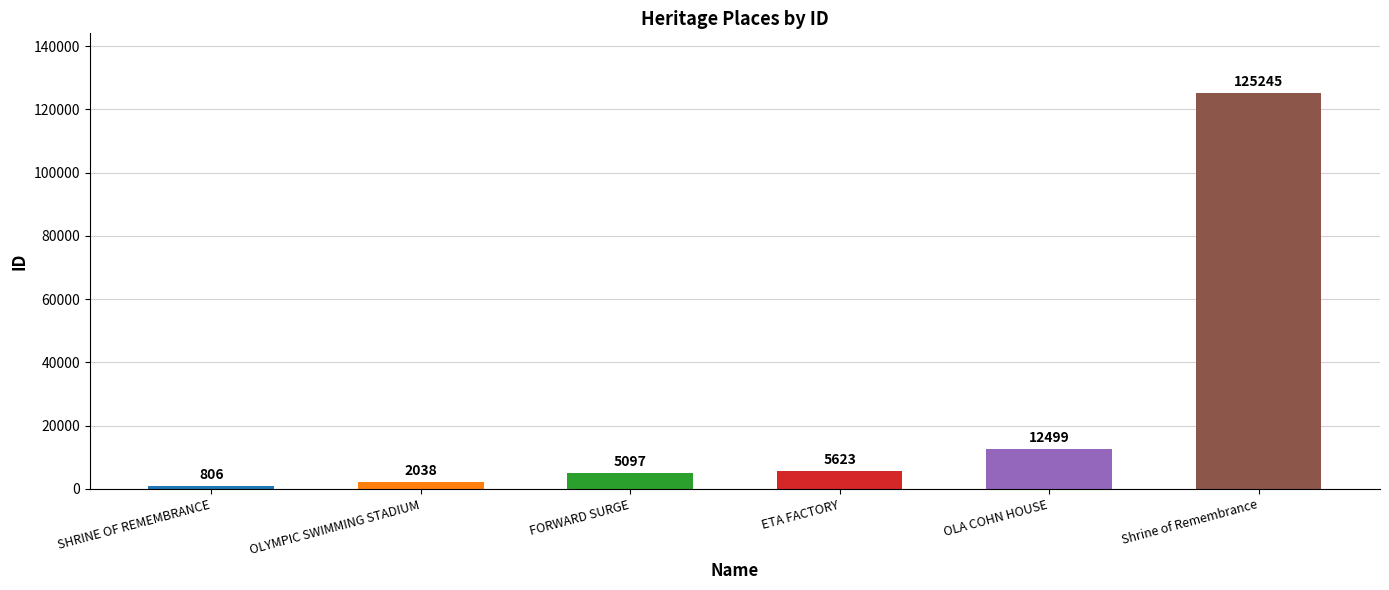

Between ETA FACTORY and Shrine of Remembrance, which is larger?

Shrine of Remembrance